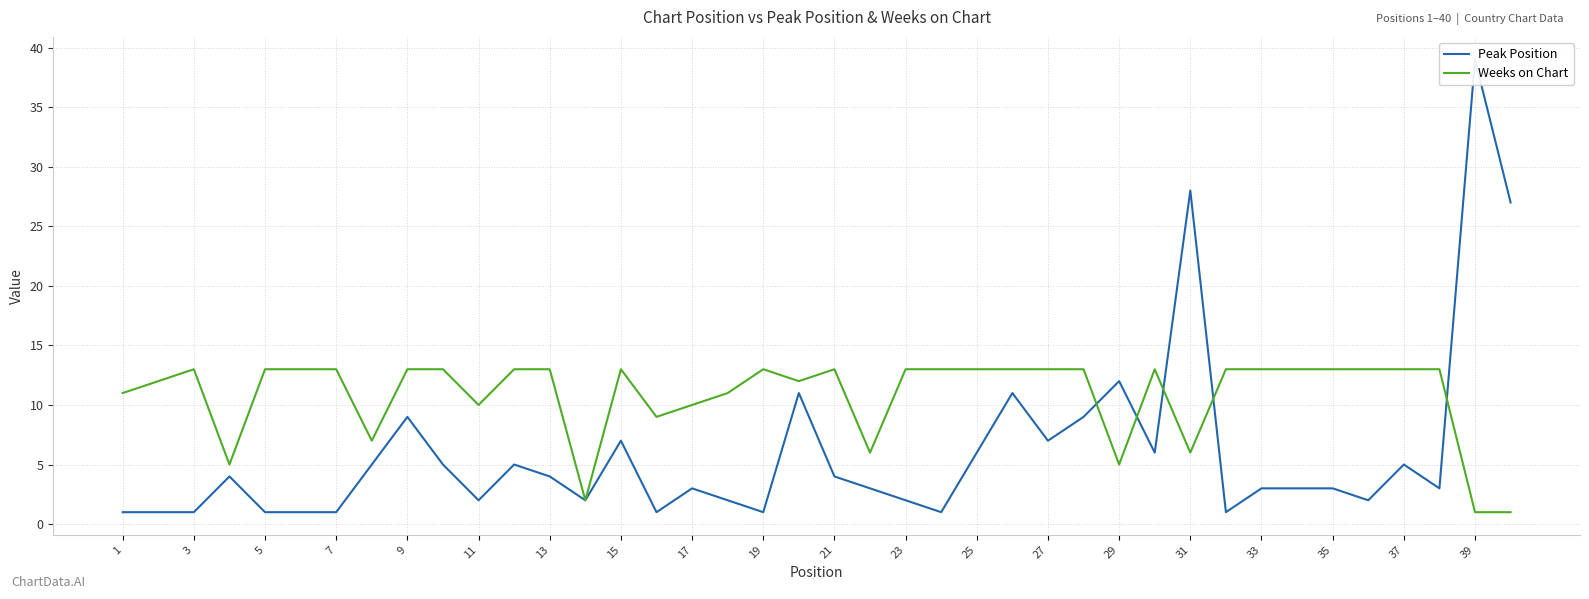

In Peak Position, how many points are higher than both neighbors (excluding endpoints)?

11